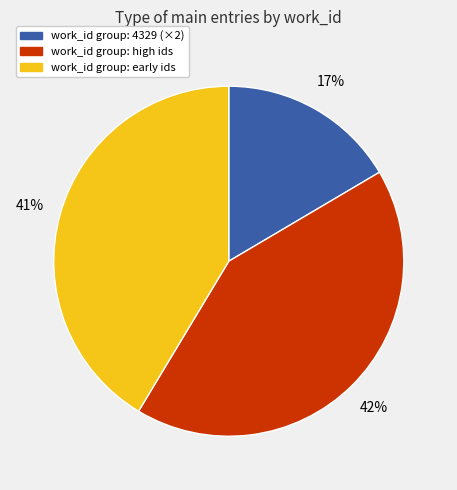

Is there a majority slice in this chart?

No